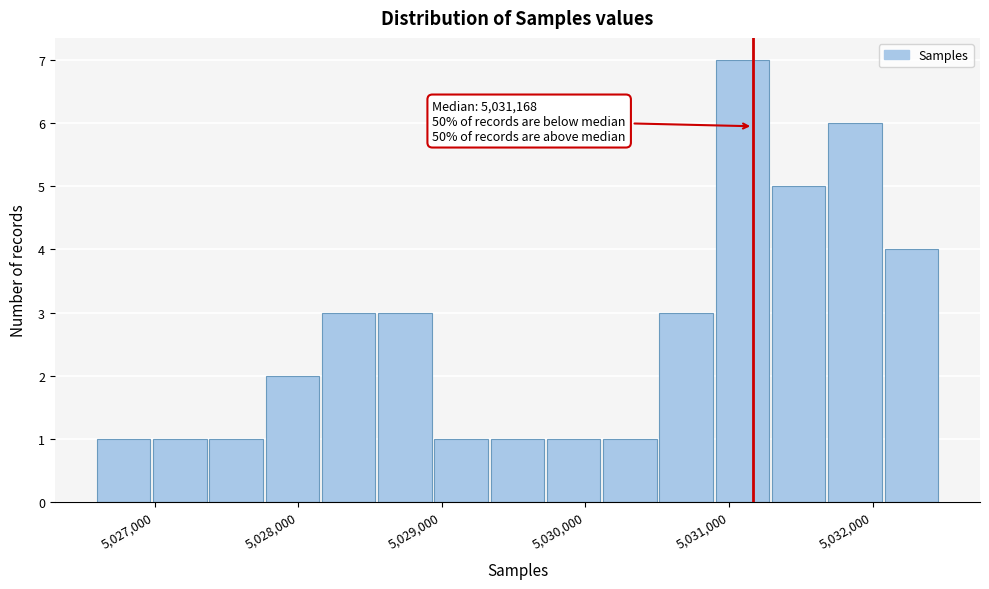

Around what value on the x-axis is the tallest bar? Give the approximate position of its centre, as read against the axis.

5031100